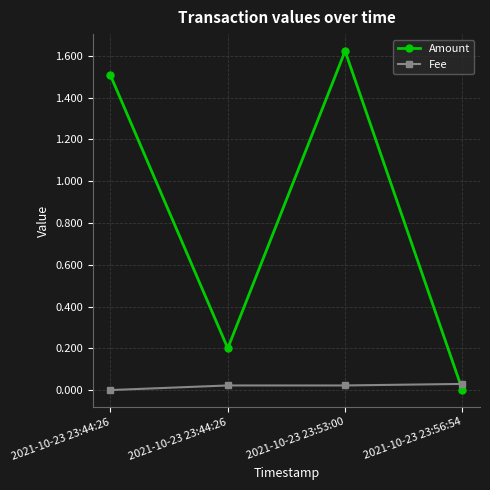

How many lines are shown in the chart?

2